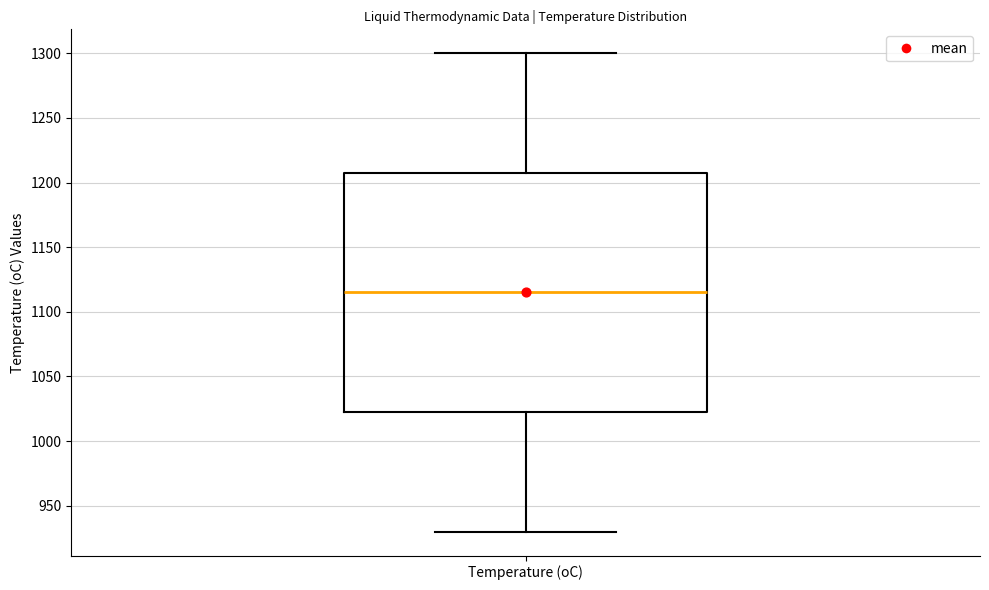

Where does the upper whisker of the box for Temperature (oC) end on the y-axis? The values are not printed on the chart, so give them approximately, as read against the axis.

1300